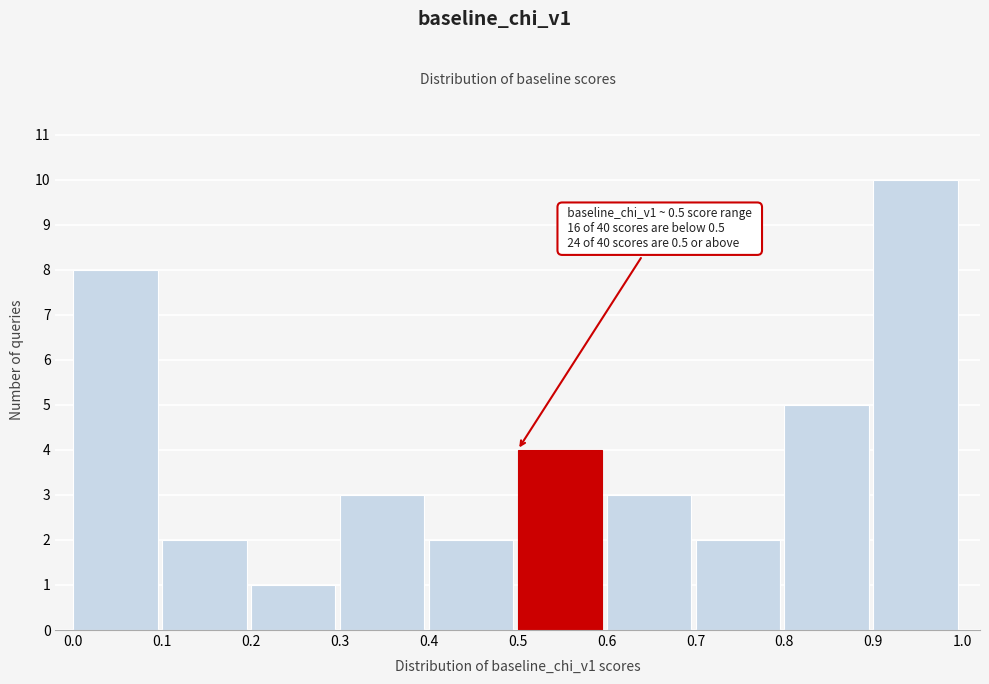

Which range on the x-axis has the tallest bar?

0.9 to 1.0